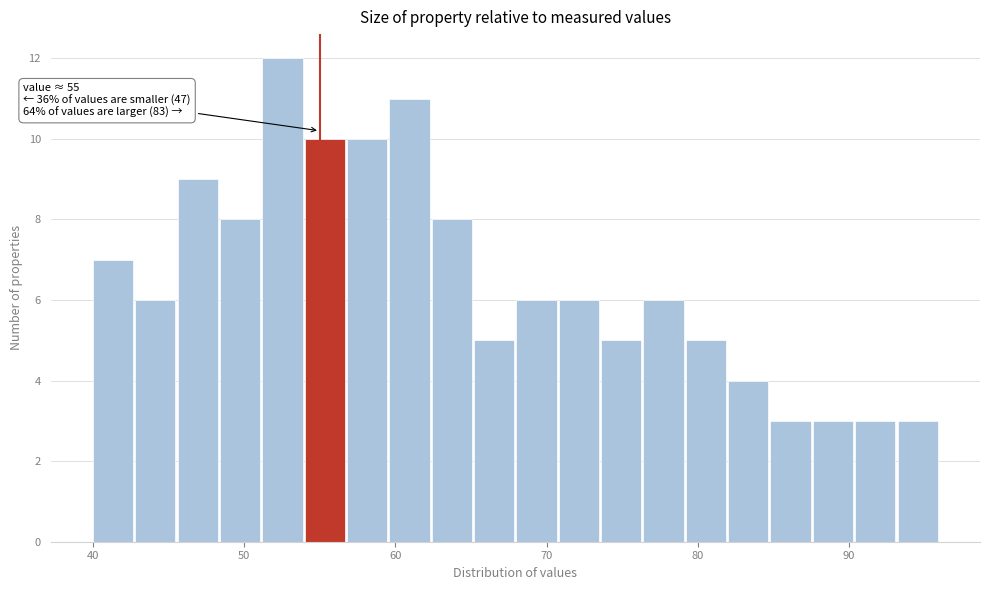

Around what value on the x-axis is the tallest bar? Give the approximate position of its centre, as read against the axis.

53